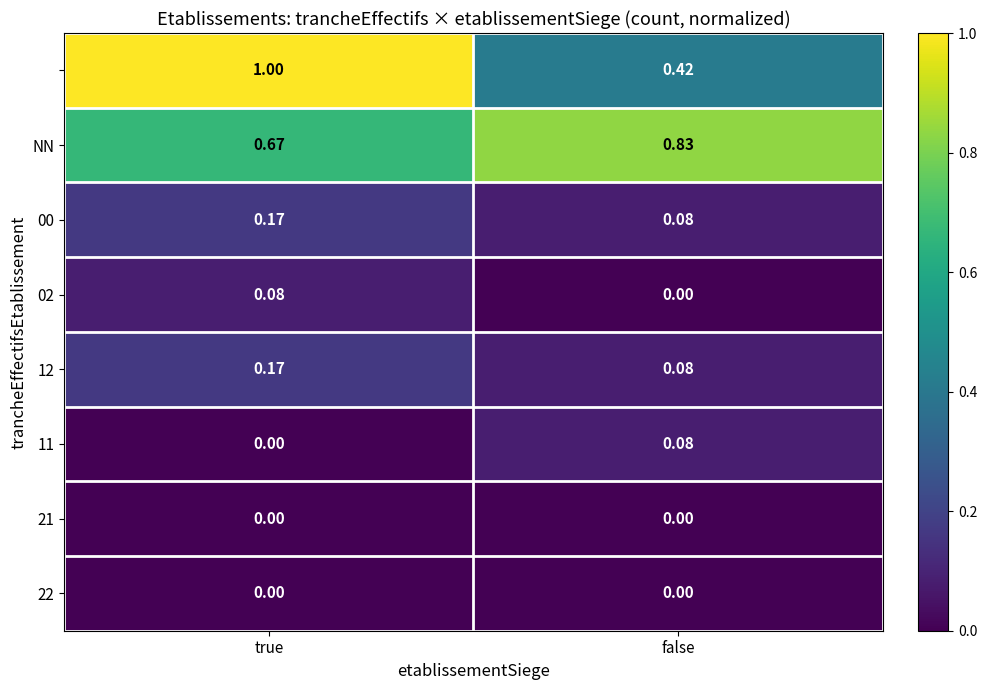

Which category has the highest value across all series?

true